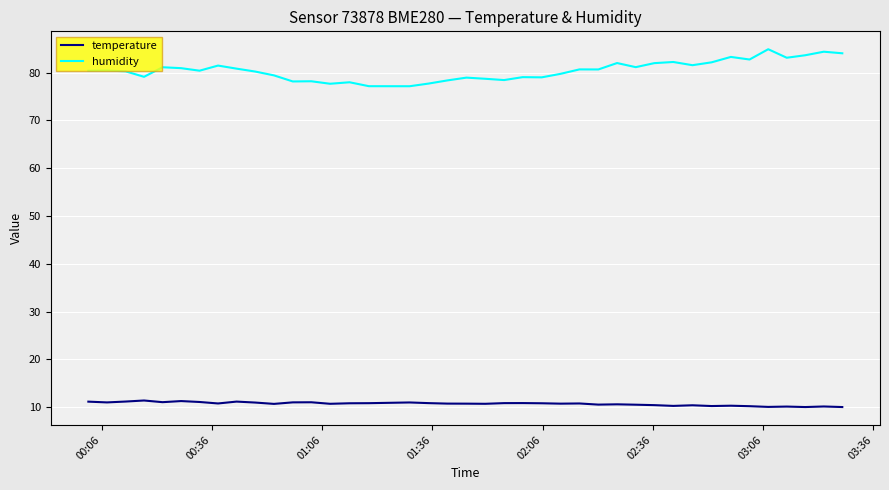

Which series has the widest spread of values?

humidity